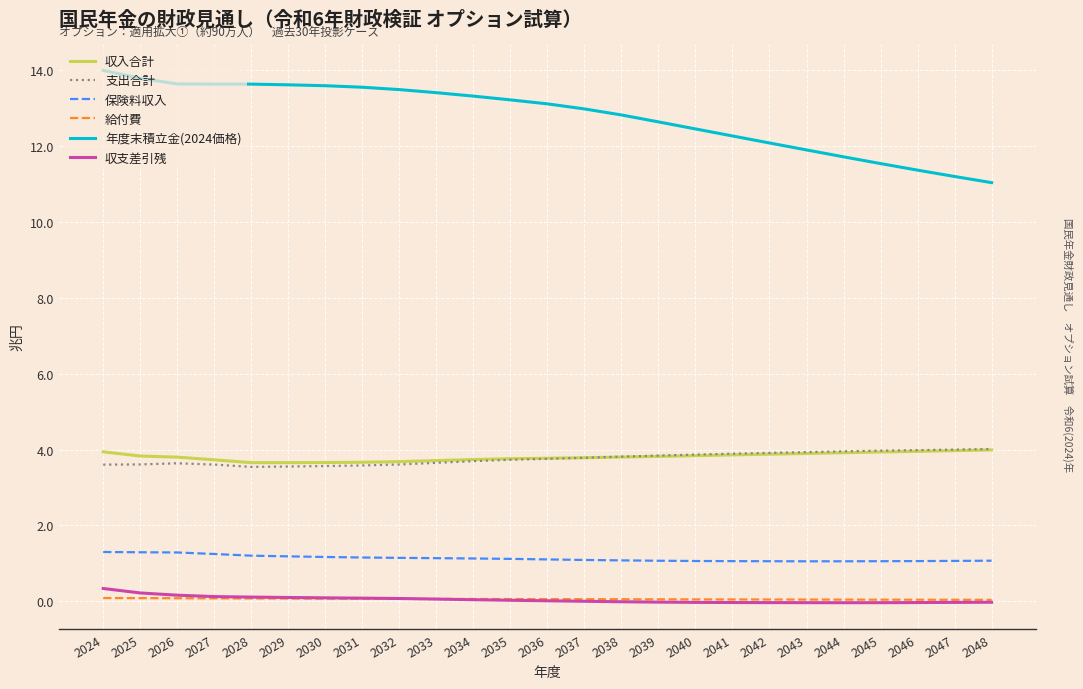

Is the value of 支出合計 at 2043 greater than the value of 給付費 at 2030?

Yes